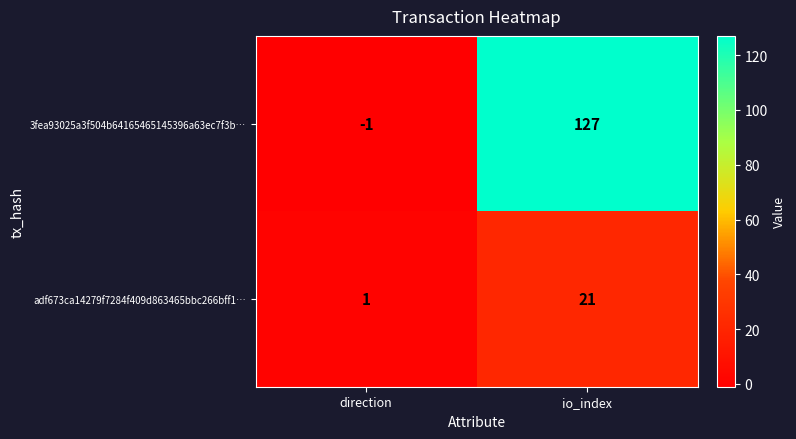

Which series has the widest spread of values?

3fea93025a3f504b64165465145396a63ec7f3b…